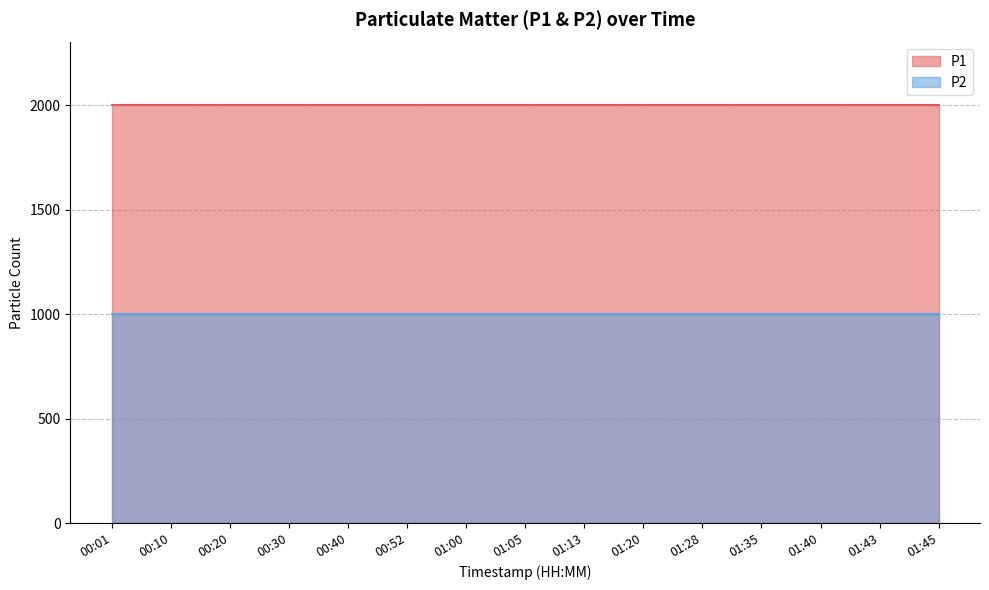

The P2 series shows 539.8 at 00:30. True or false?

False